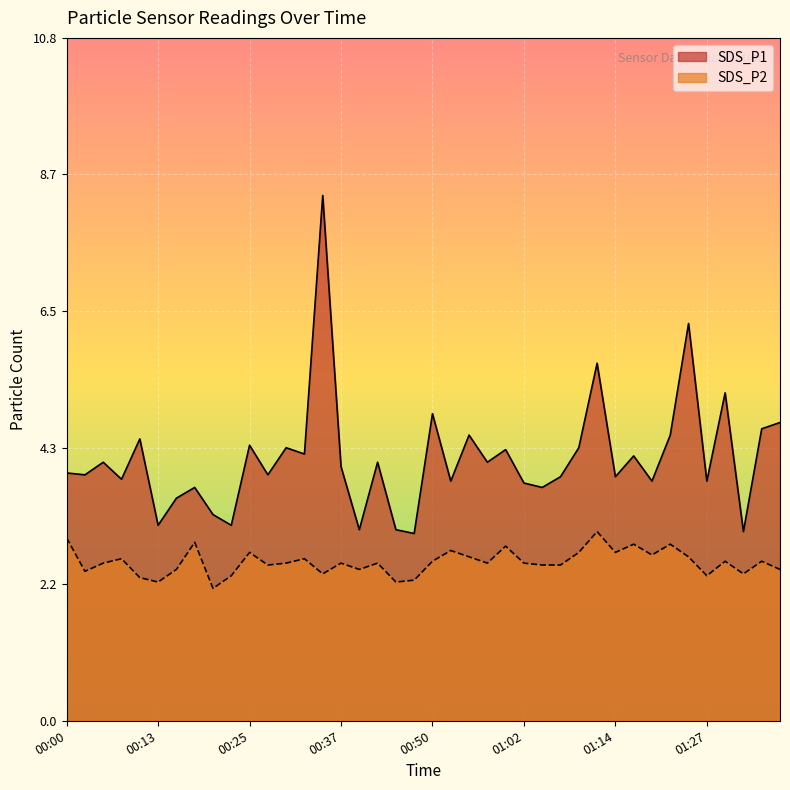

What is the difference between the highest and lowest values at 00:35?

6.0